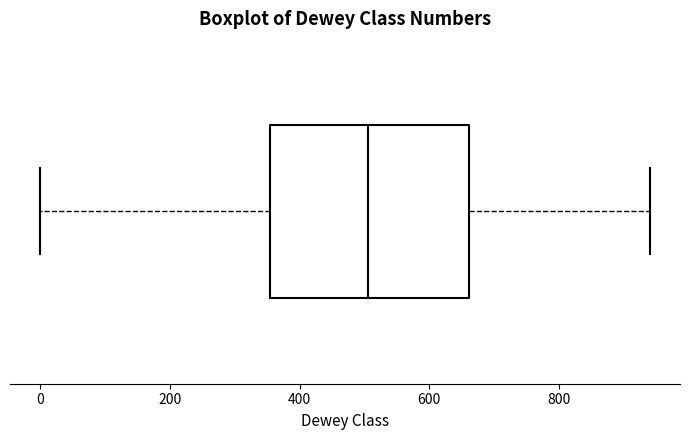

Read this box plot against the x-axis: the position of the median line, the range covered by the box, and the ends of both whiskers. The values are not printed on the chart, so give them approximately, as read against the axis.

median 500, box 360 to 660, whiskers 0 to 940